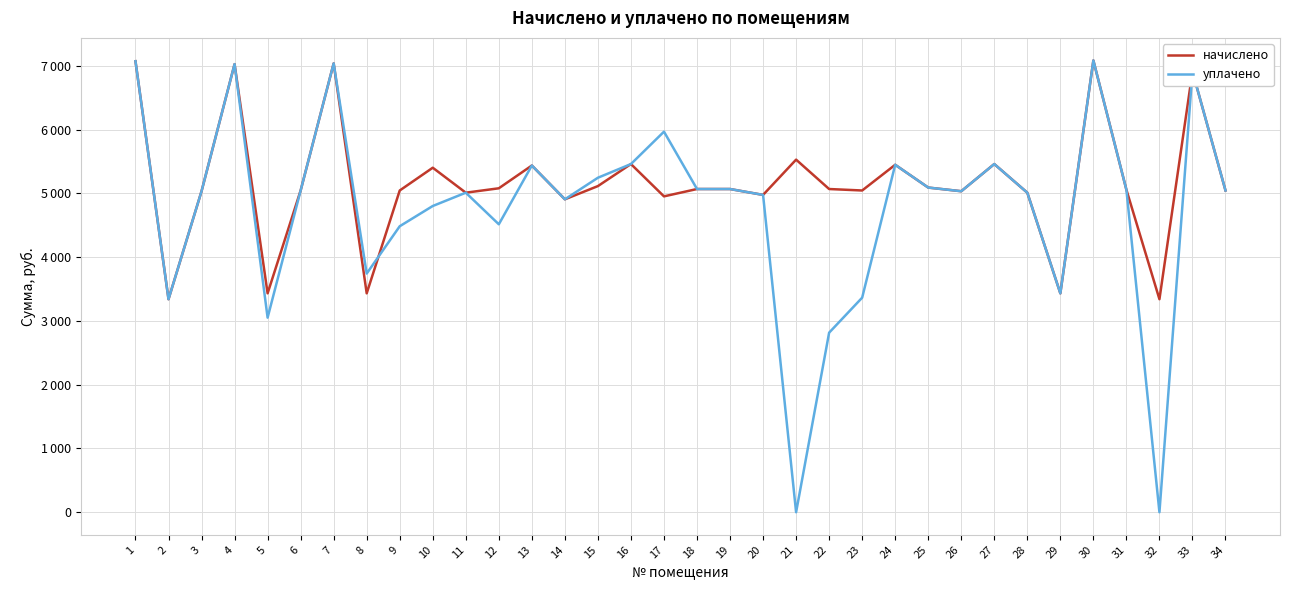

Is it true that уплачено equals 2004.1 at 20?

False